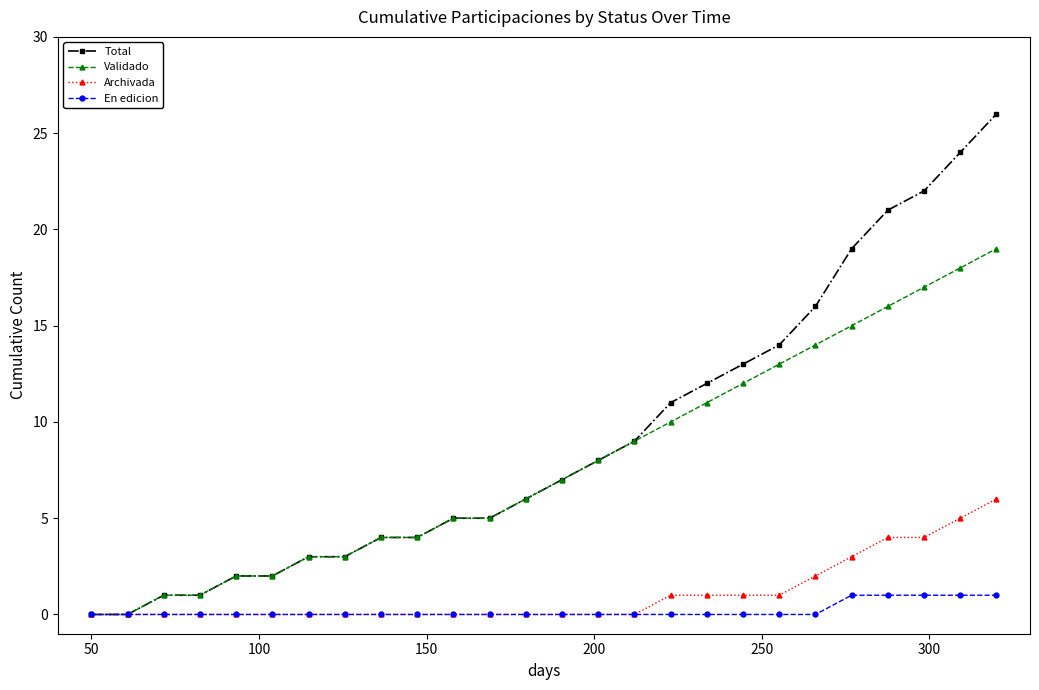

What is the maximum value shown in the chart?

26